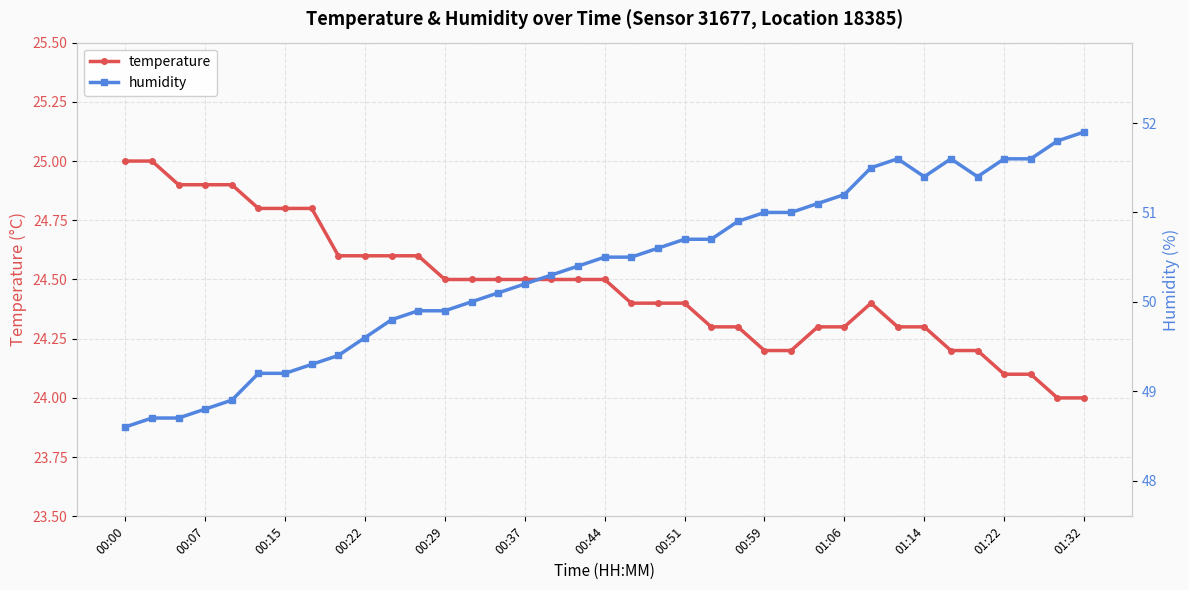

How many values in the temperature series exceed 24?

35